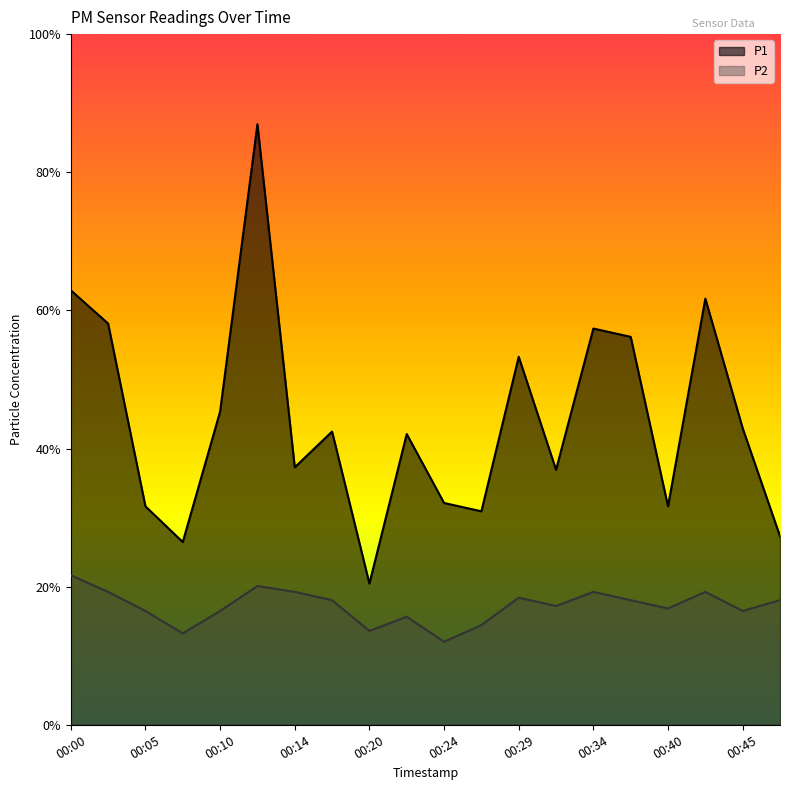

In P1, how many points are higher than both neighbors (excluding endpoints)?

6